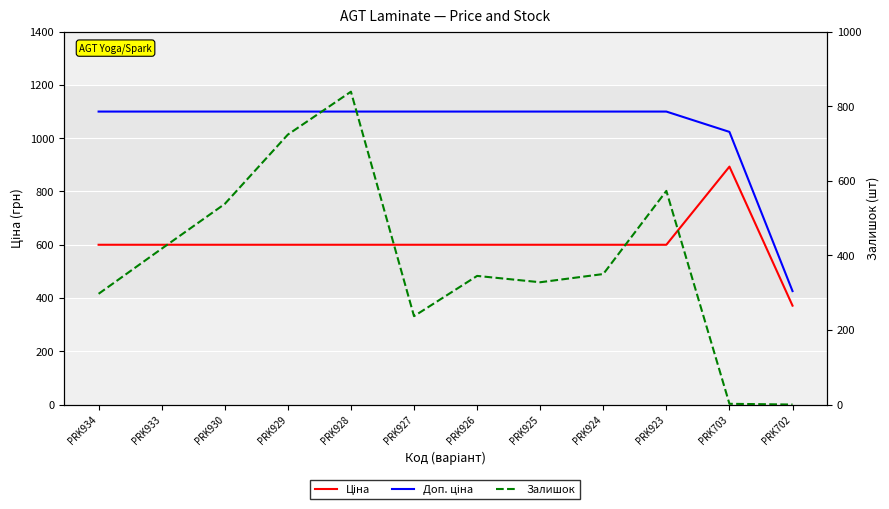

True or false: Доп. ціна and Залишок intersect in this chart.

False